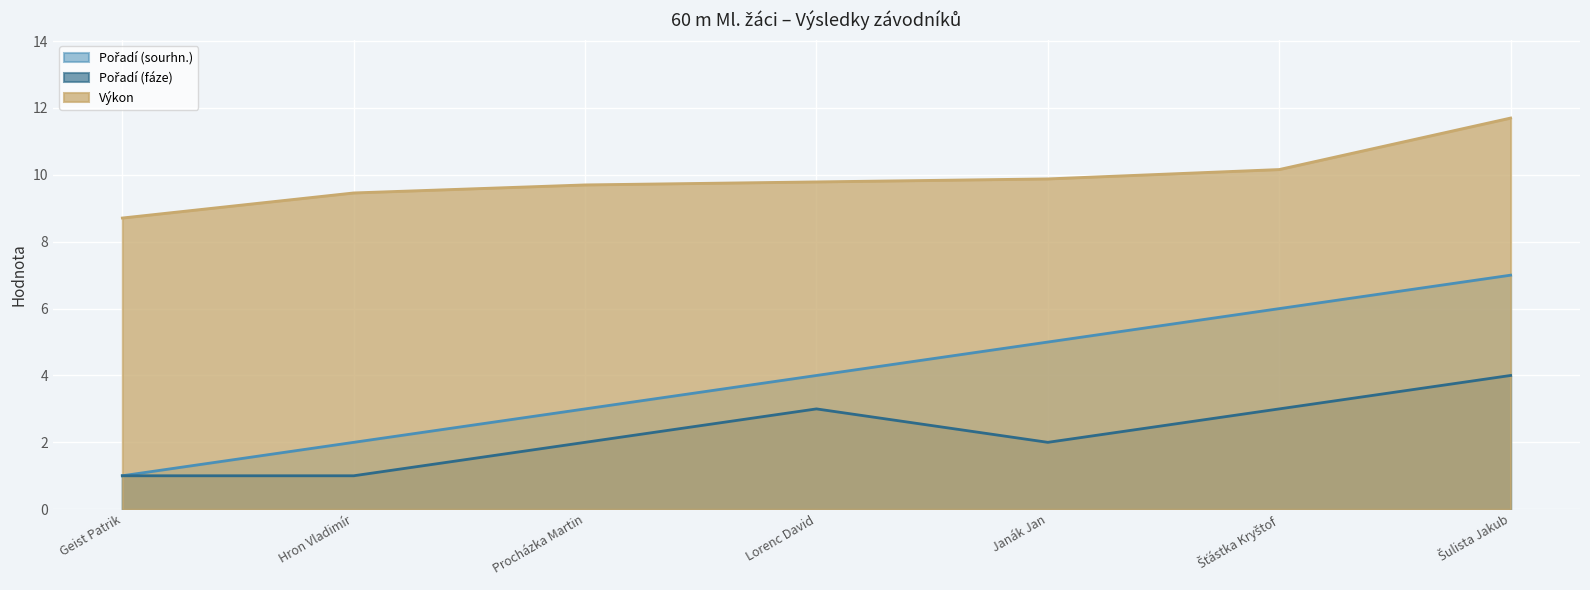

What is the average value of the Pořadí (fáze) series?

2.3